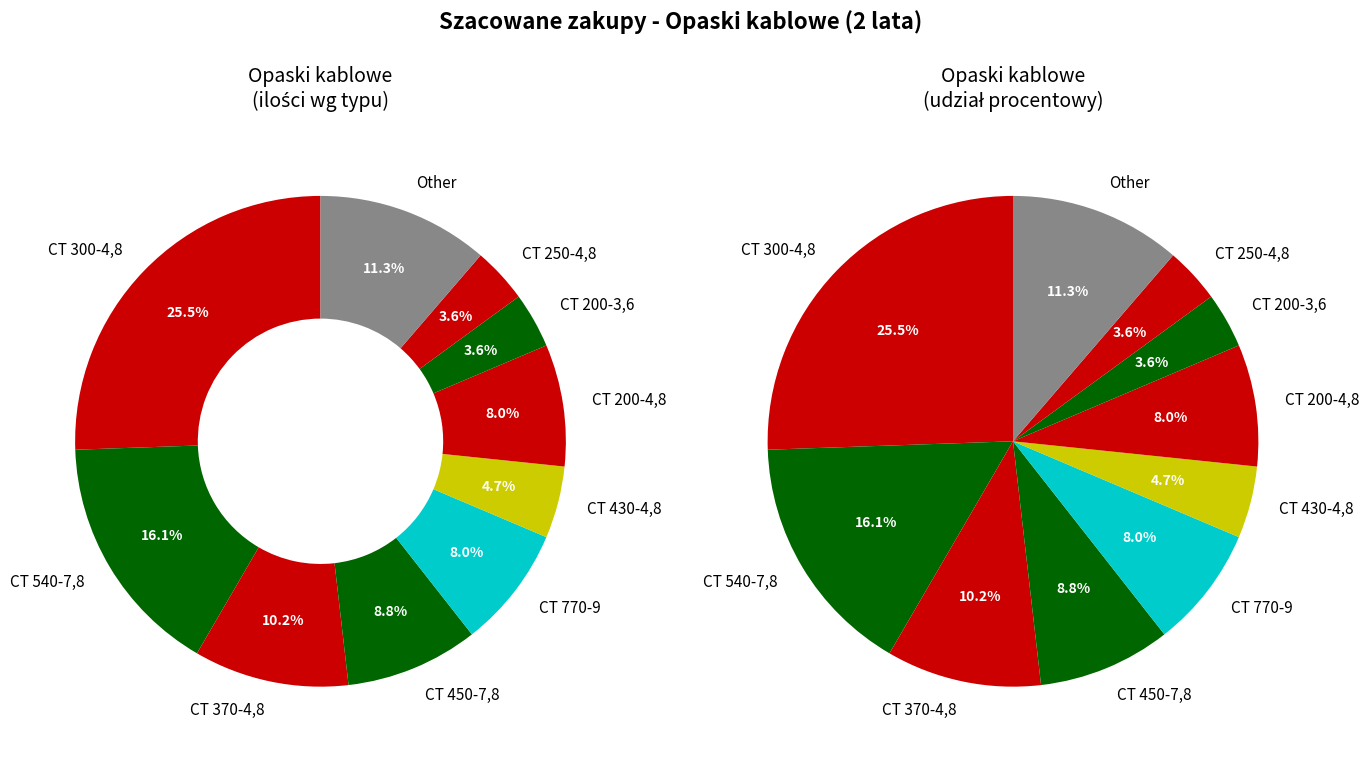

Approximately how many times larger is the value at CT 540-7,8 compared to CT 430-4,8?

3.4